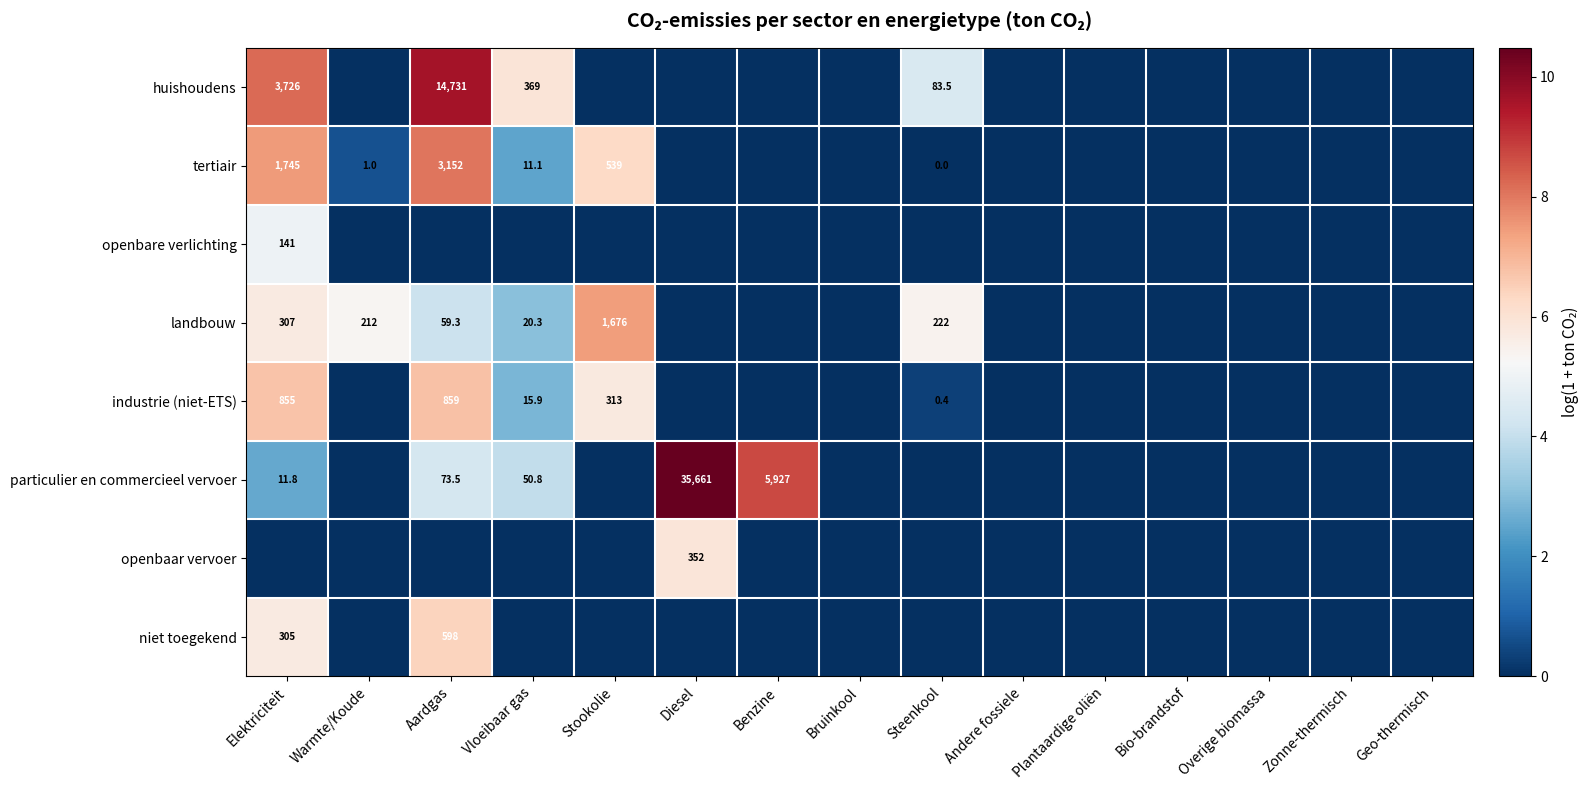

The particulier en commercieel vervoer series shows 73.5 at Aardgas. True or false?

True